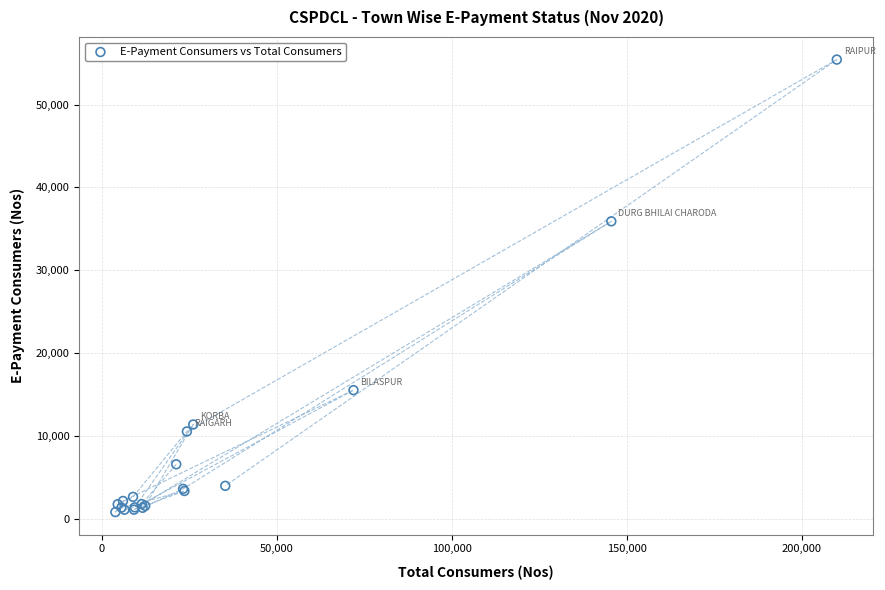

What Y value in the scatter plot is closest to 28125?

35909